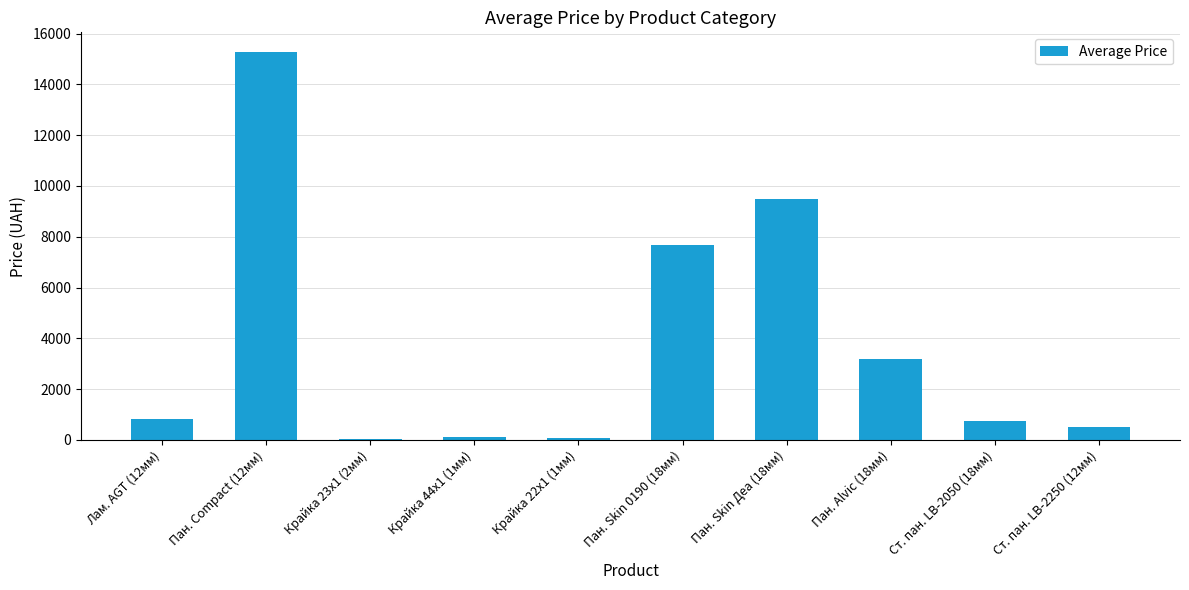

The value at Пан. Skin Деа (18мм) is 9488.2. True or false?

True